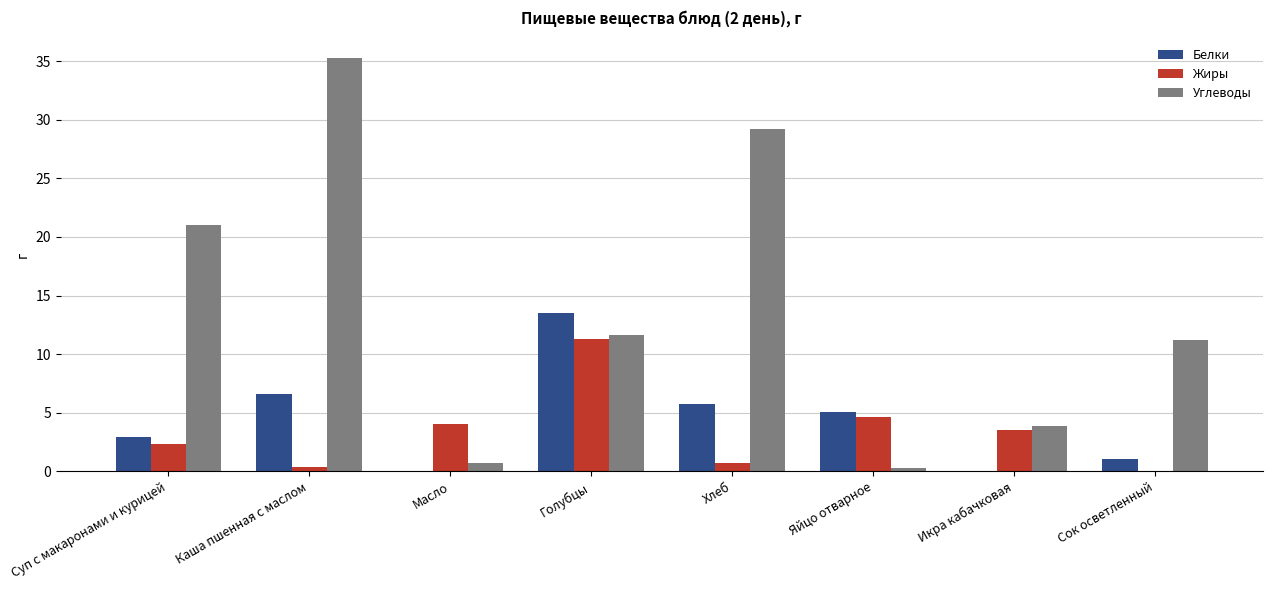

Which series has the widest spread of values?

Углеводы